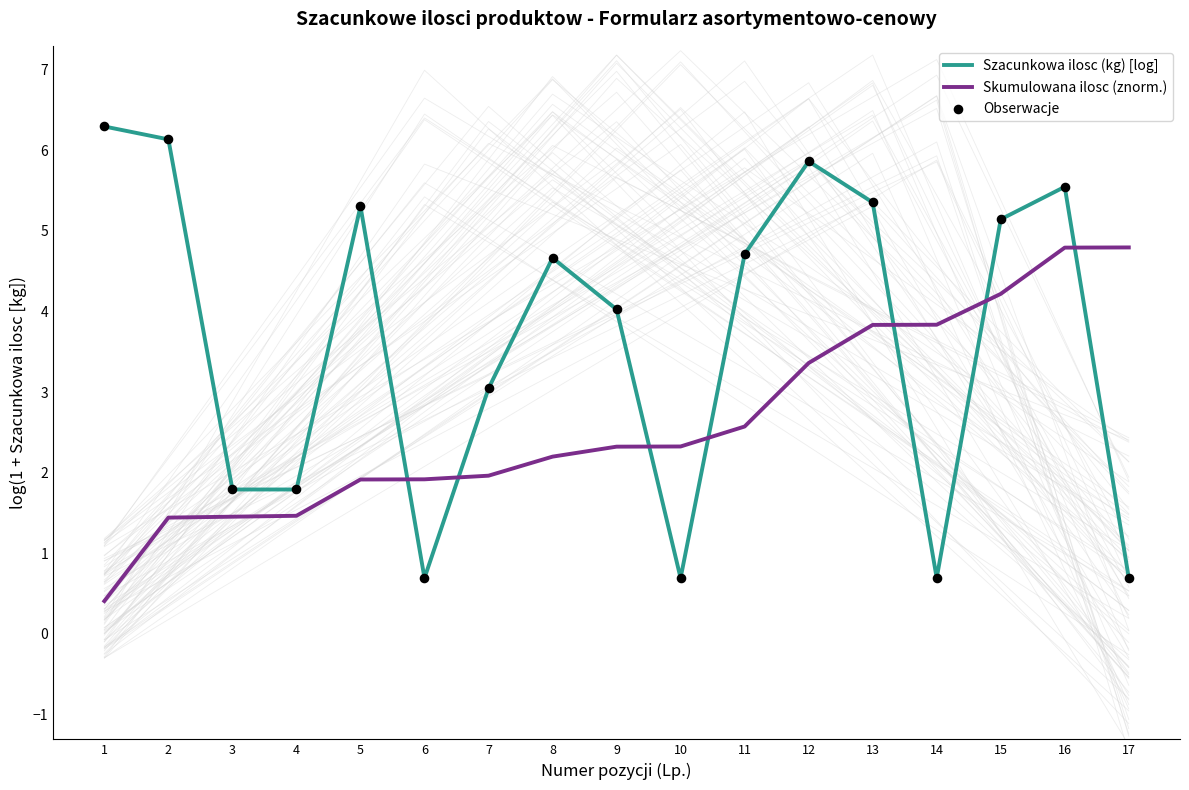

Which series has the largest Y range (max minus min)?

Szacunkowa ilosc (kg) [log]